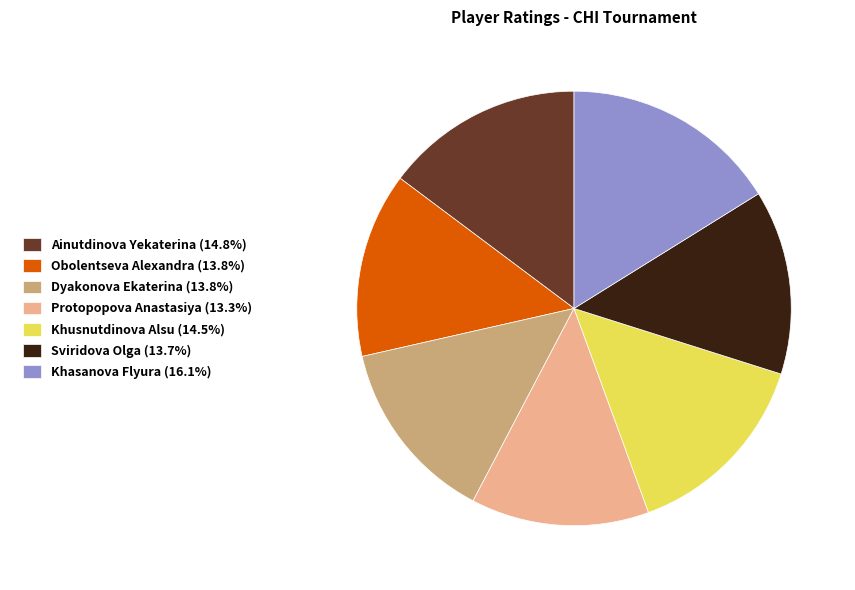

Combined, do Sviridova Olga (13.7%) and Dyakonova Ekaterina (13.8%) account for over 50%?

No